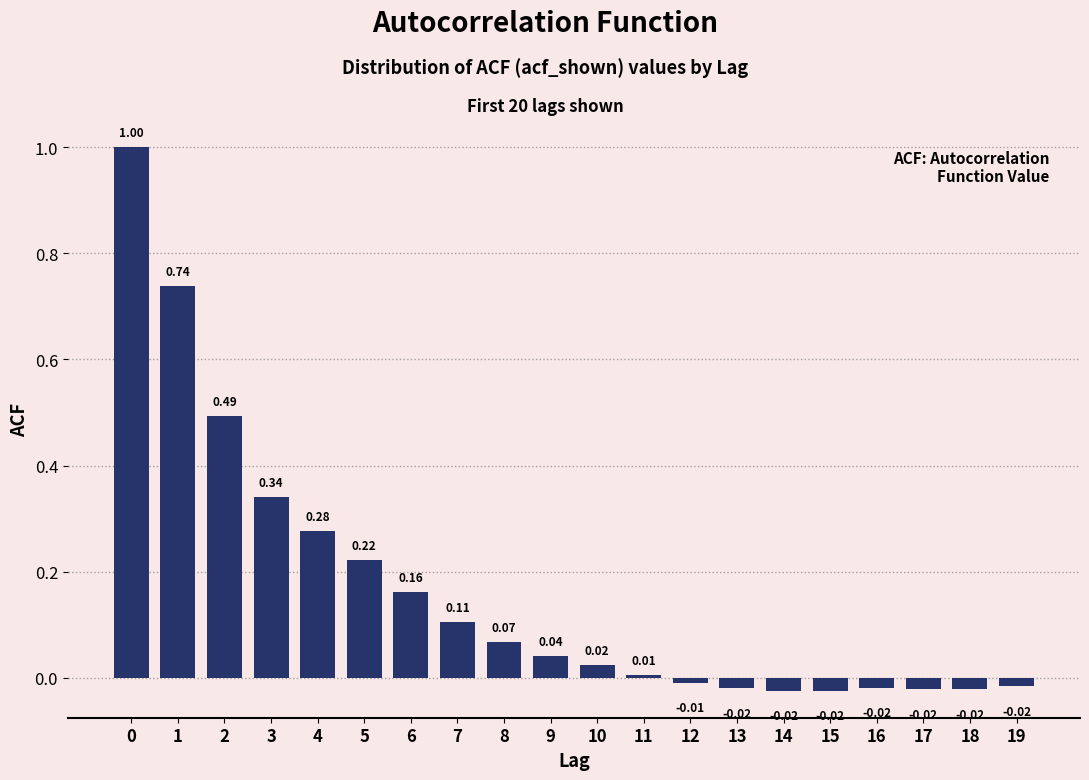

What is the difference between the maximum and minimum values?

1.0